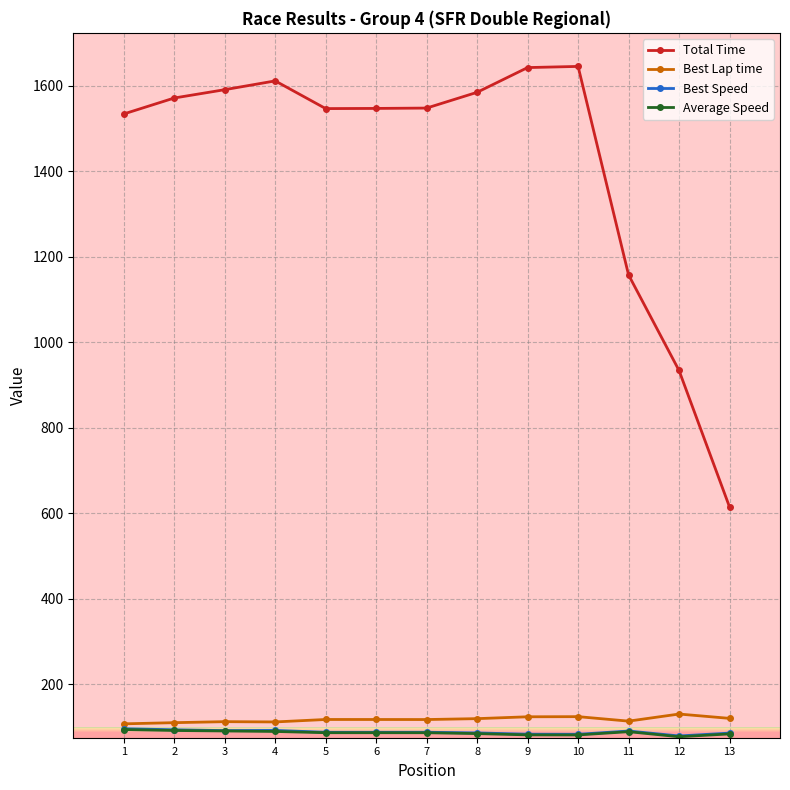

Which series has the widest spread of values?

Total Time